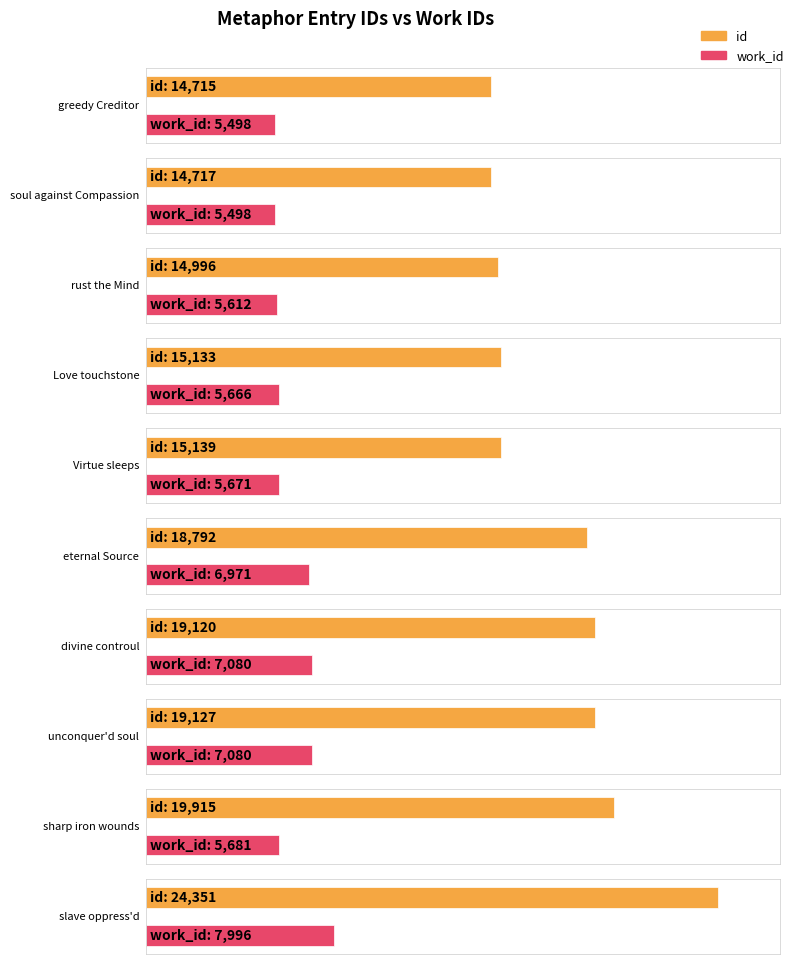

What is the maximum value shown in the chart?

24351